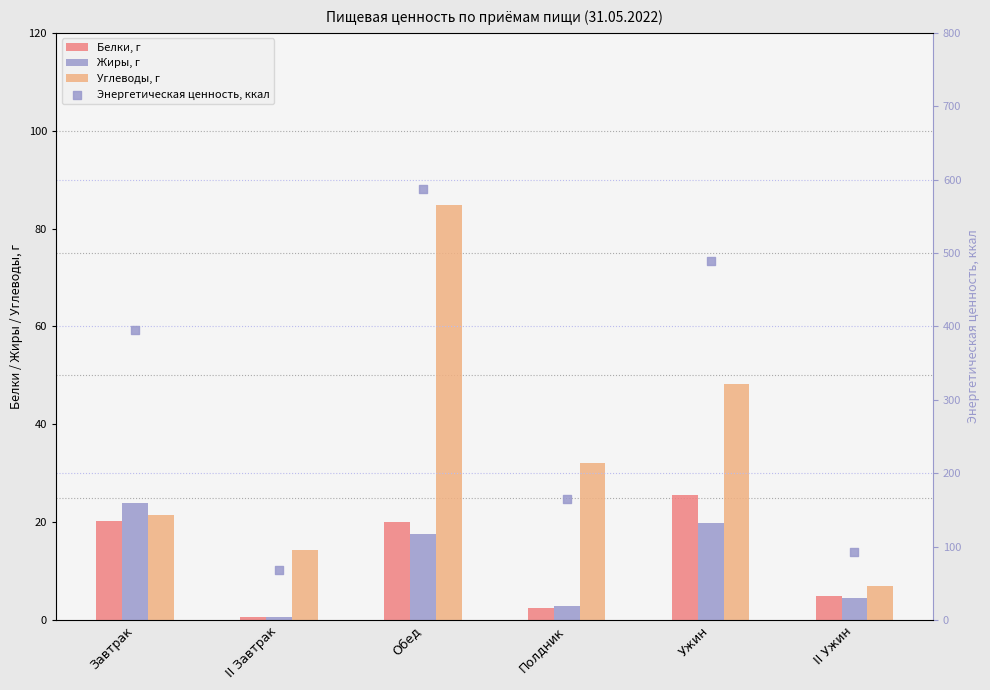

What are all the series names shown in the legend?

Белки, г, Жиры, г, Углеводы, г, Энергетическая ценность, ккал